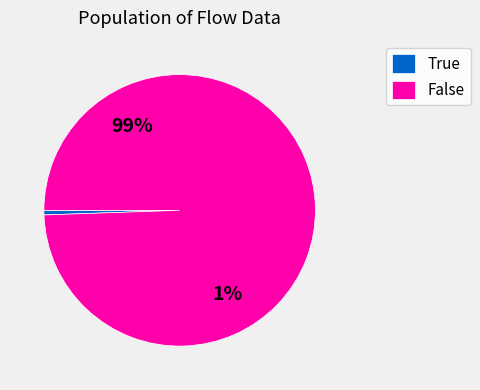

Combined, do 24 and 7 account for over 50%?

No